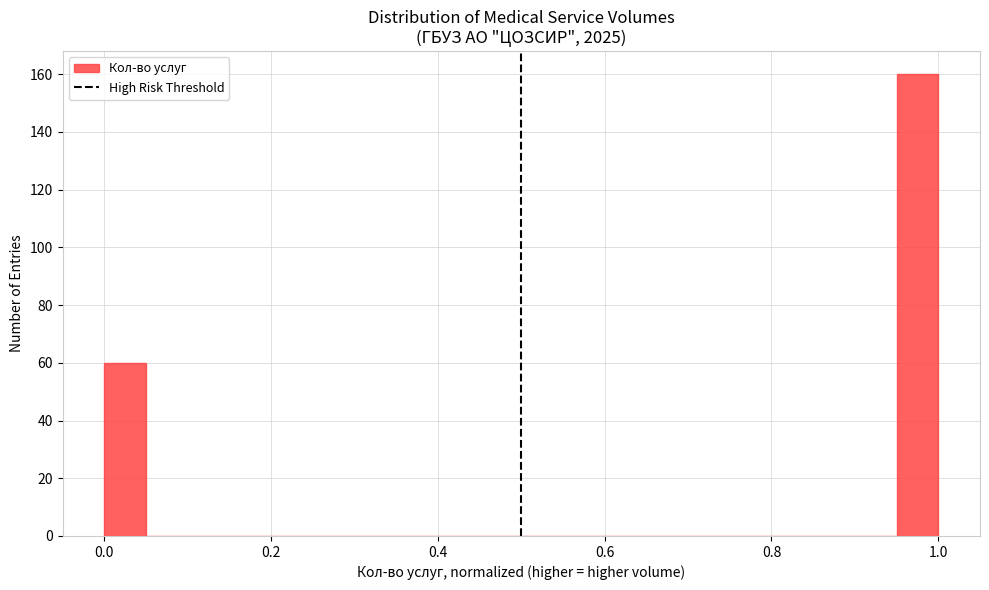

Around what value on the x-axis is the tallest bar? Give the approximate position of its centre, as read against the axis.

0.98